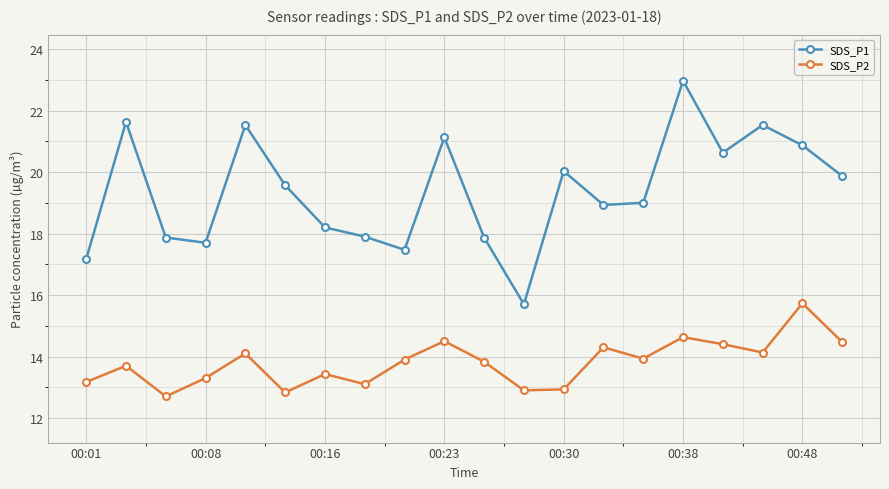

Which series has the widest spread of values?

SDS_P1